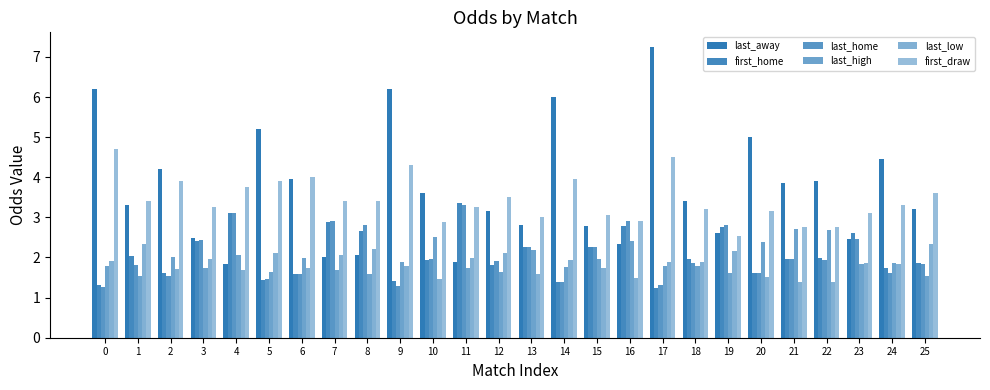

How many categories are shown in the chart?

26